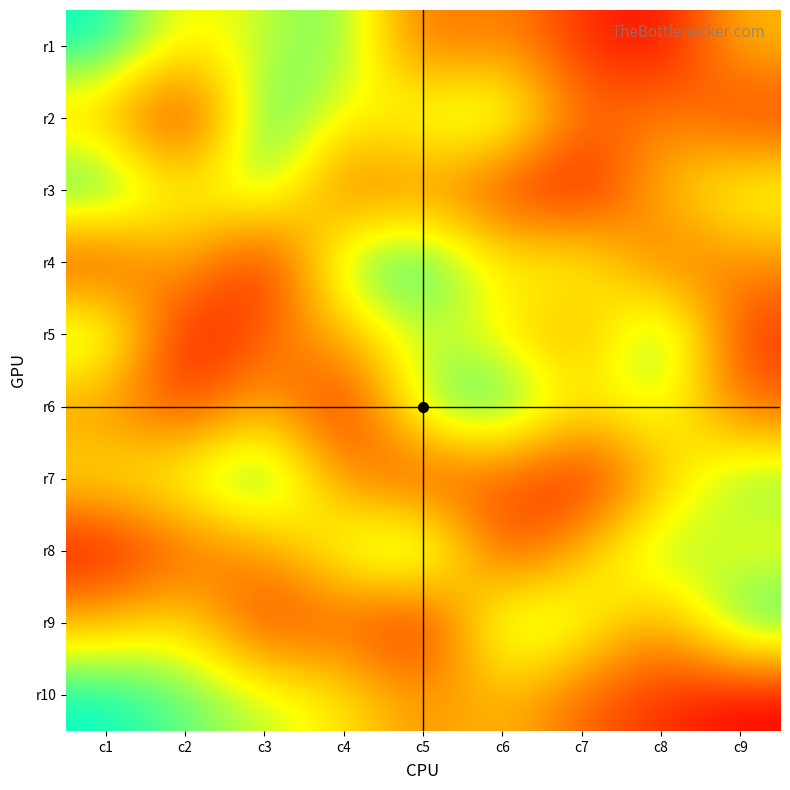

What is the spread (max minus min) of values at c6?

7